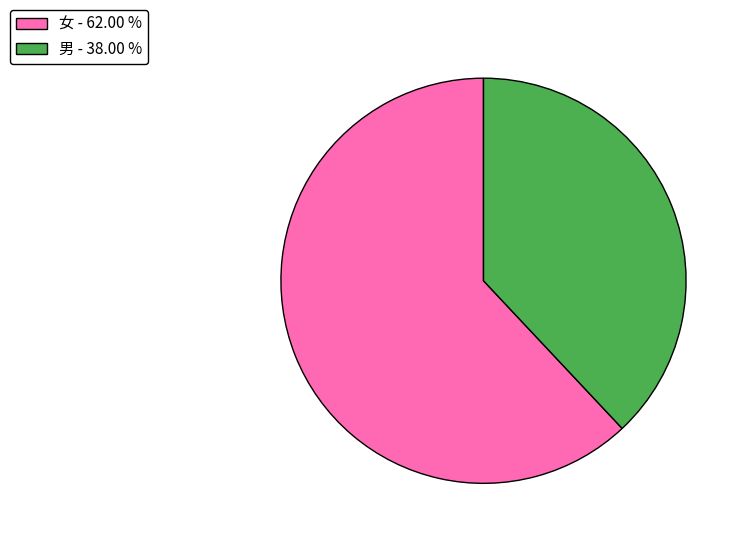

Between 男 and 女, which is larger?

女